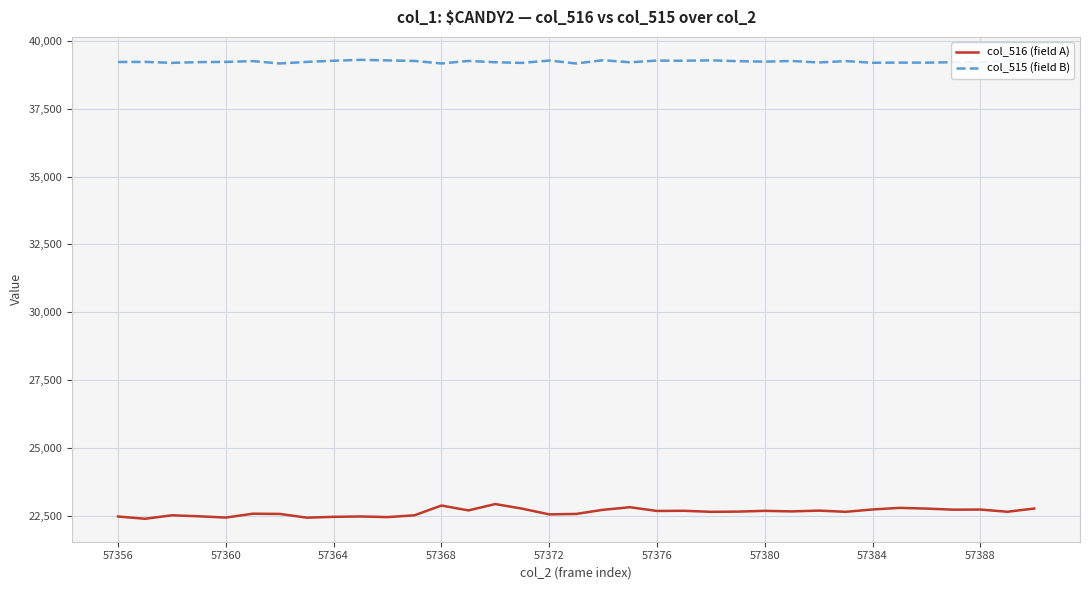

Which series has the largest range (max minus min)?

col_516 (field A)